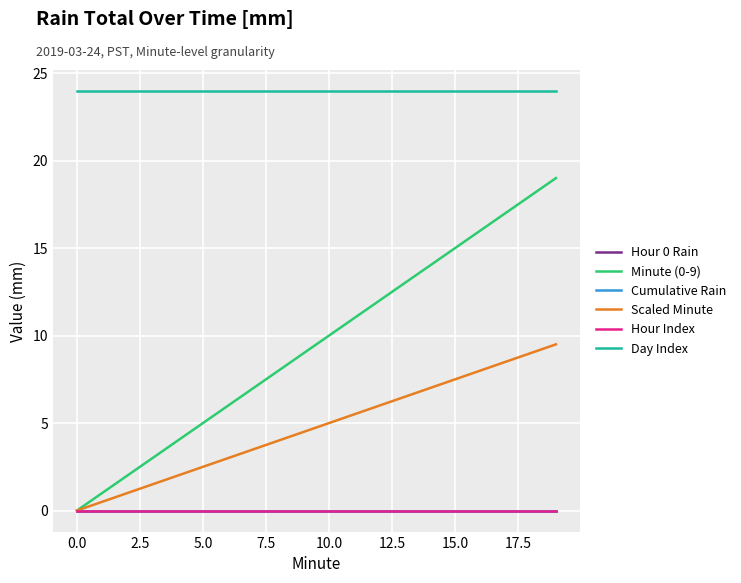

Is this an area chart (filled region under the line)?

No